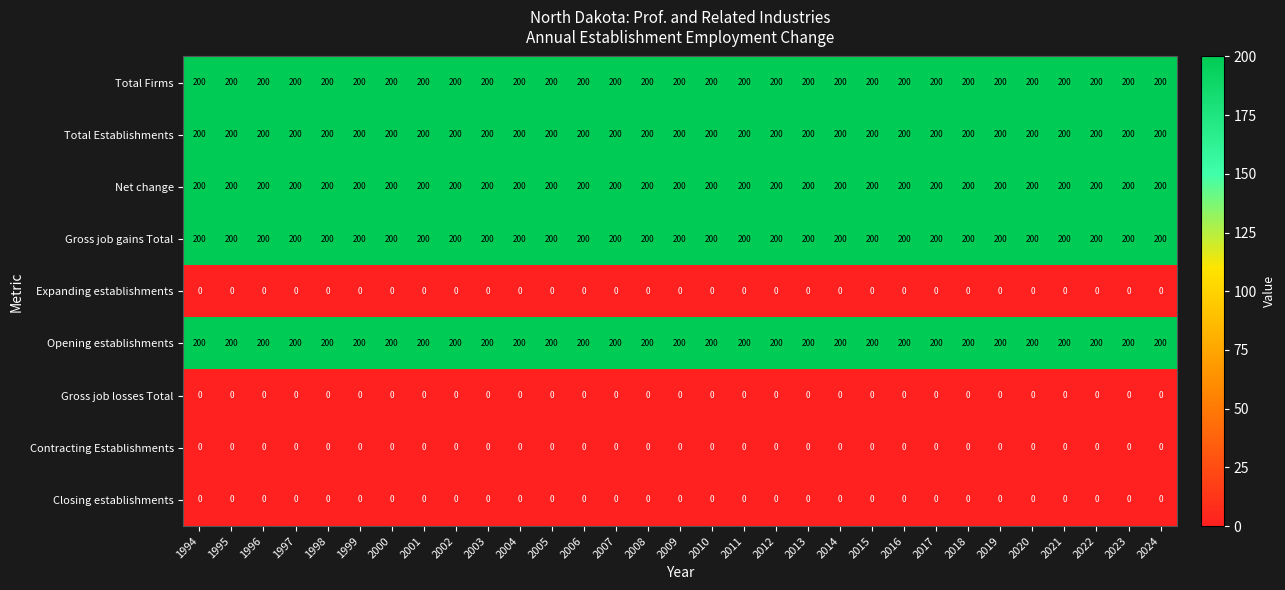

What is the difference between the highest and lowest values at 1994?

200